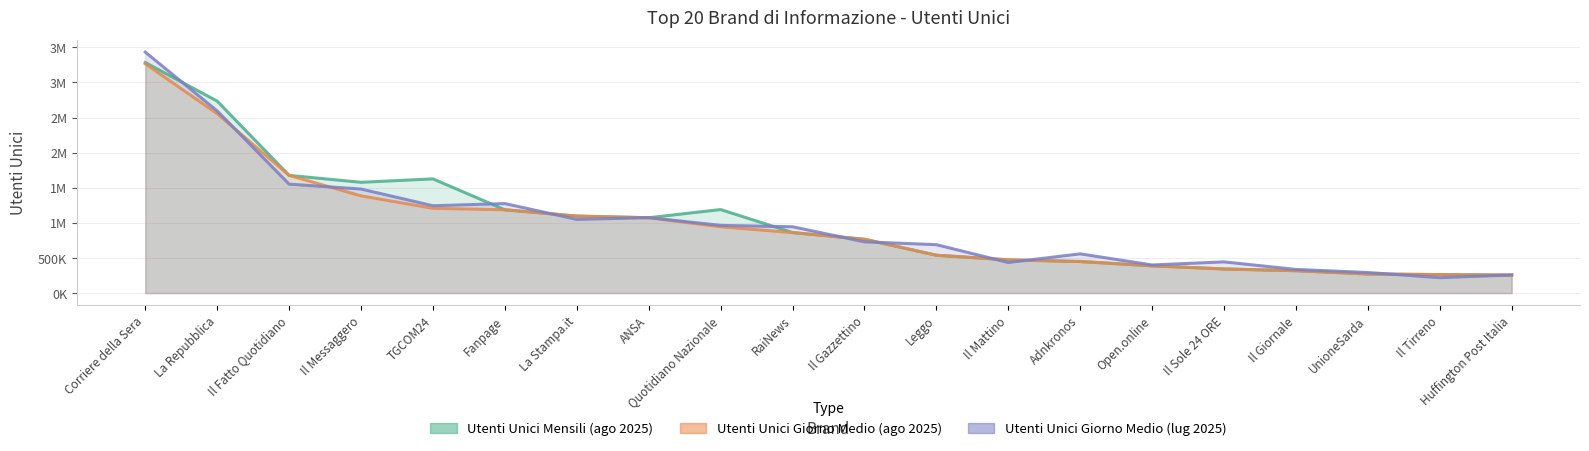

In Utenti Unici Giorno Medio (lug 2025), how many points are higher than both neighbors (excluding endpoints)?

4